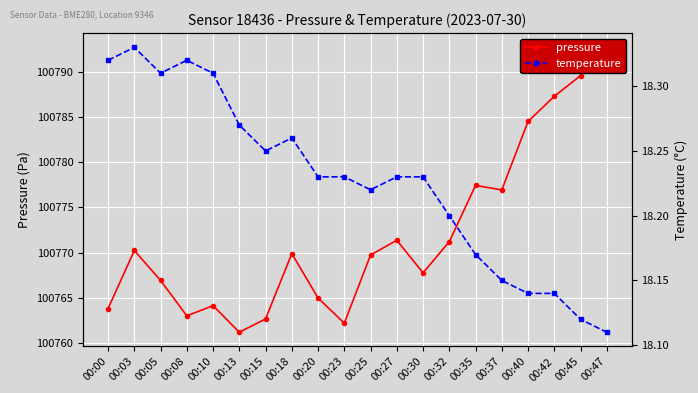

What is the smallest value displayed?

18.1